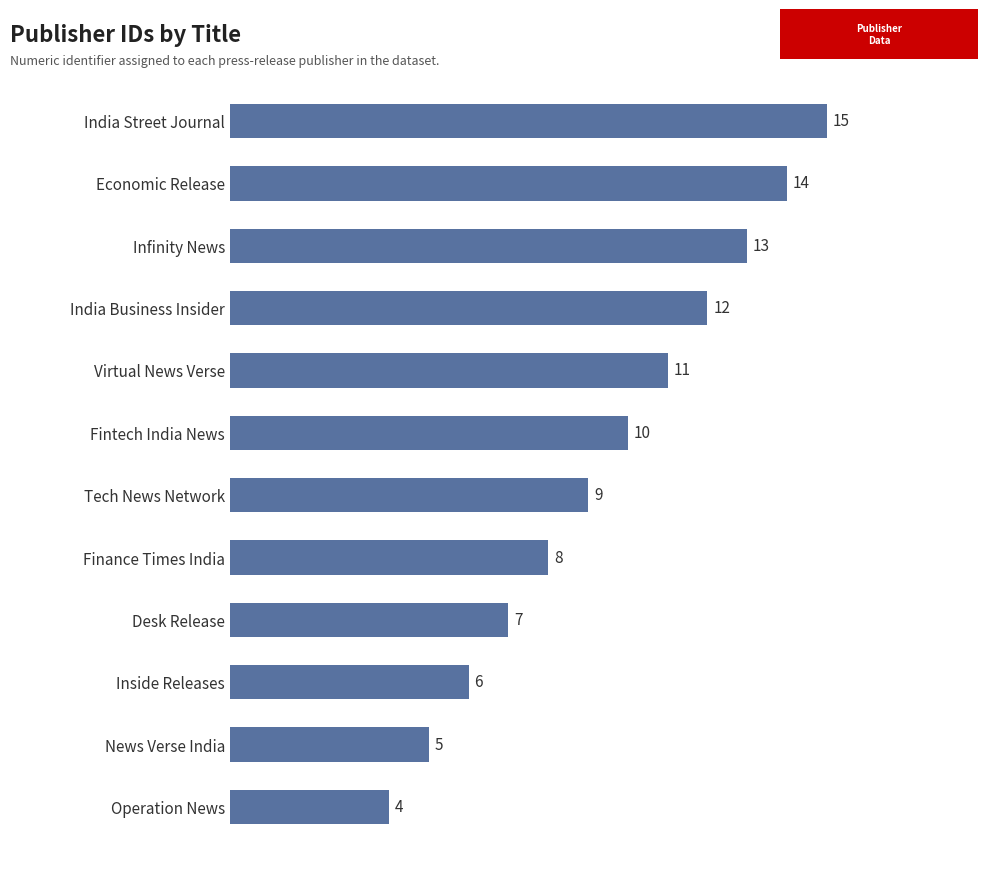

Are the bars grouped side by side (vs. stacked)?

No